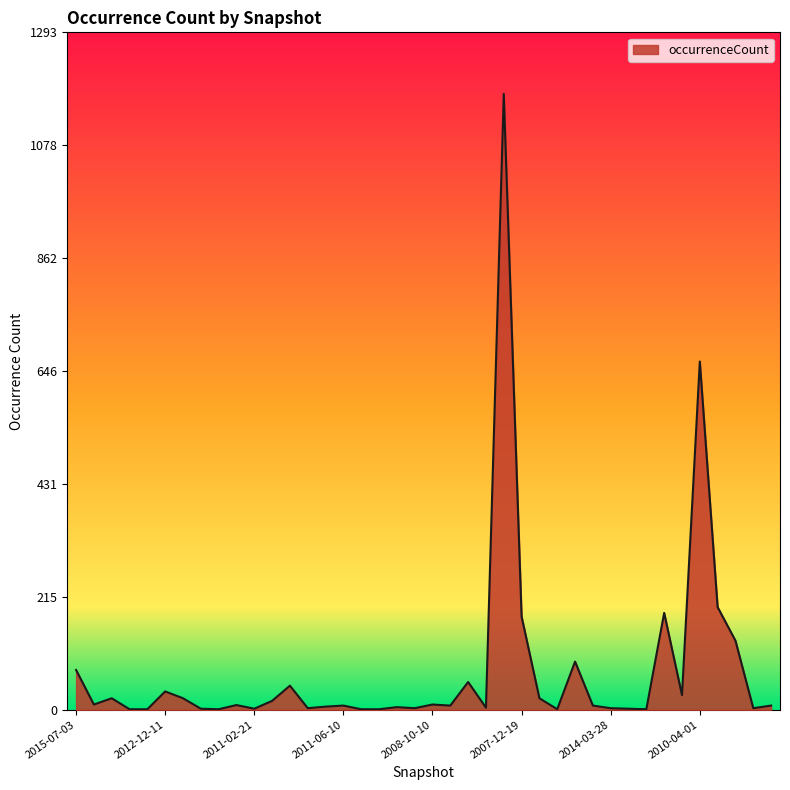

What is the difference between the maximum and minimum values?

1175